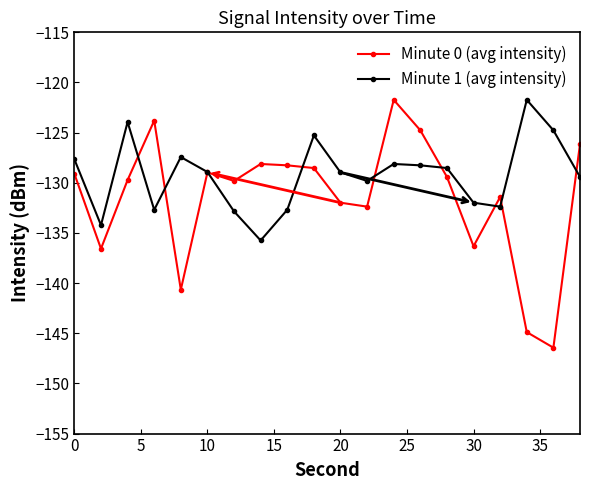

Which series has the largest total across all categories?

Minute 1 (avg intensity)